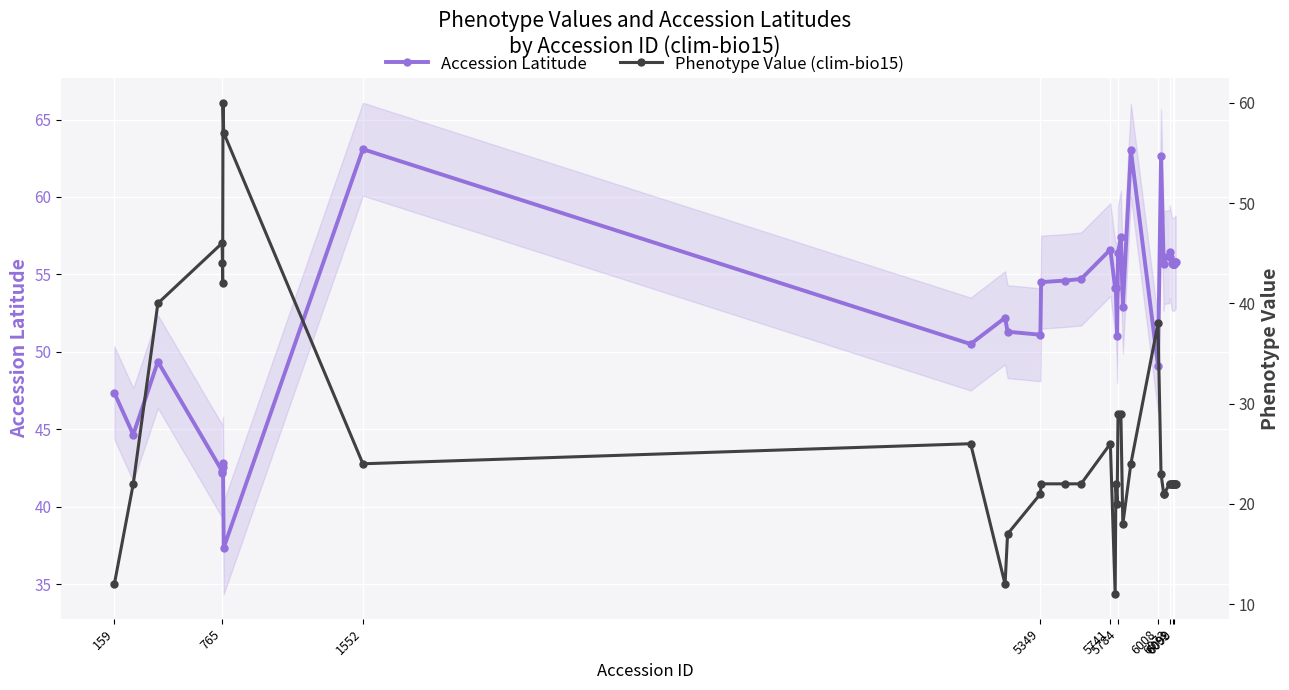

True or false: Accession Latitude has more than 0 points higher than both neighbors.

True